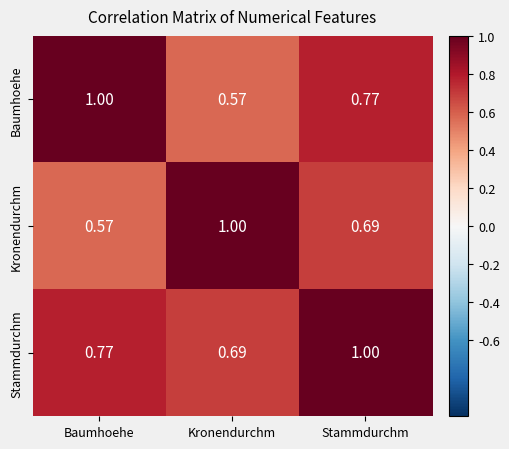

At which category is the sum across all series the highest?

Stammdurchm